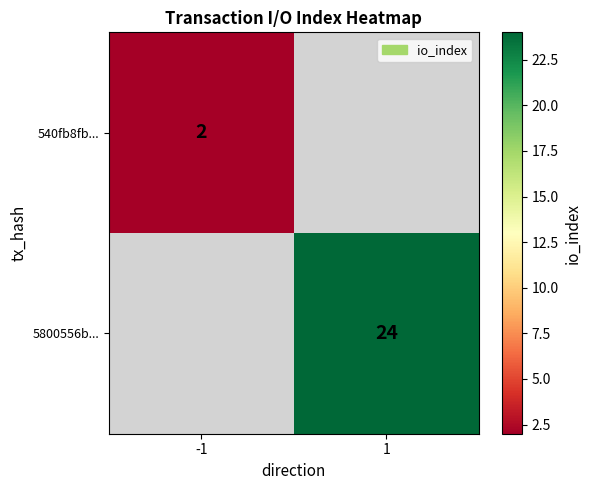

True or false: 5800556b... has a value of 24 at 1.

True